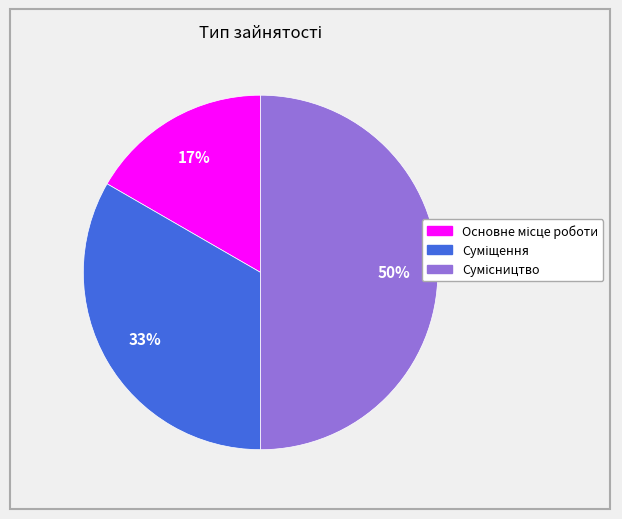

To the nearest percent, what is the average slice percentage?

33%